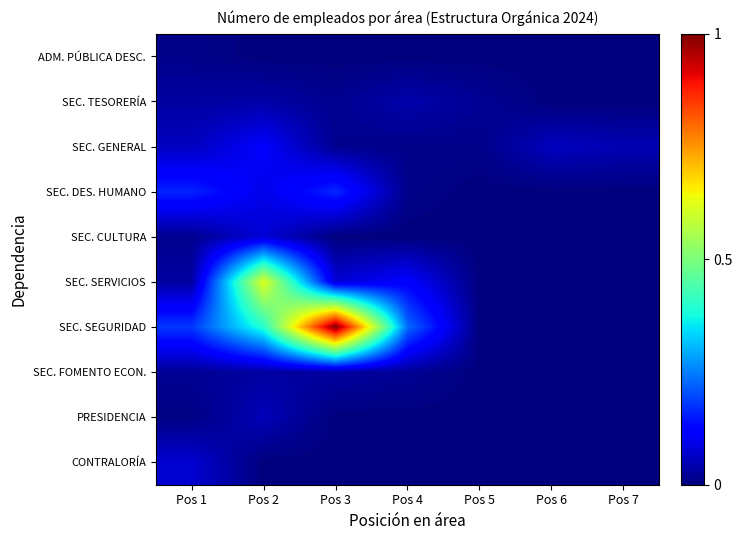

At how many categories does at least one series exceed 0?

7